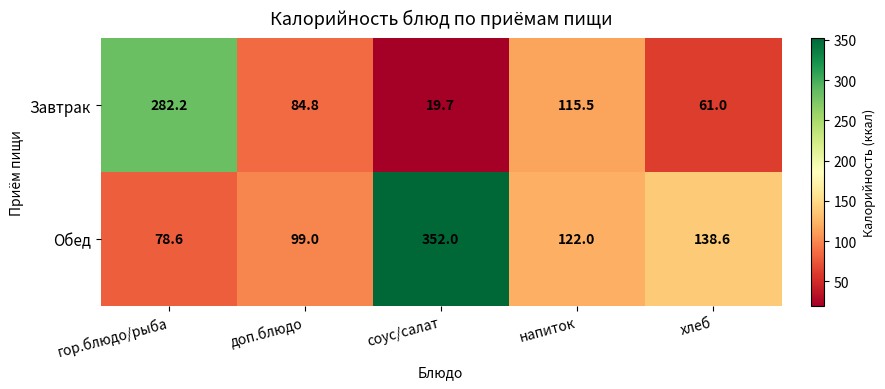

Where does the Завтрак series first go above 84?

гор.блюдо/рыба